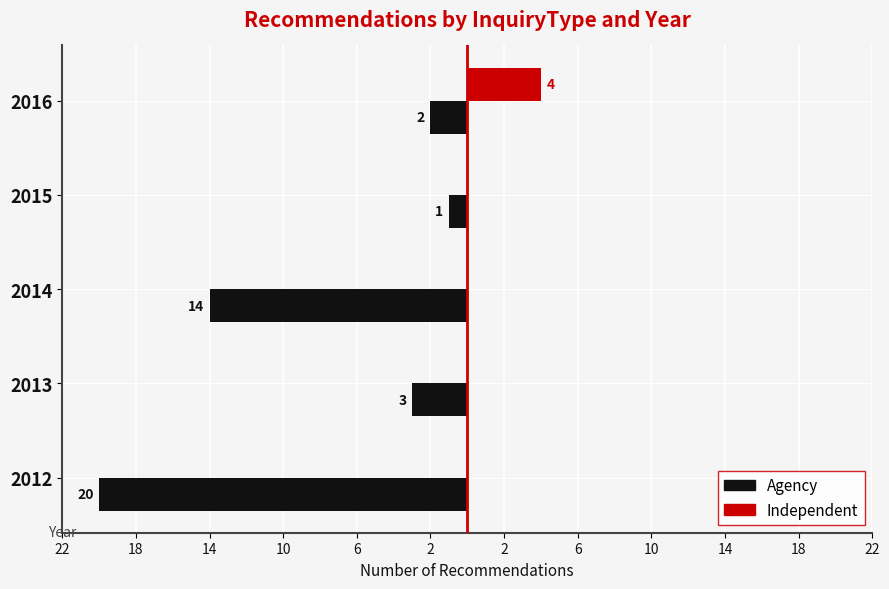

What are all the series names shown in the legend?

Agency, Independent